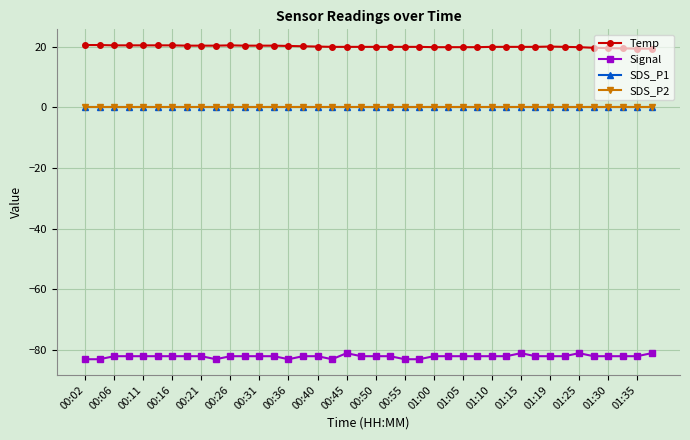

At which category does the chart reach its minimum across all series?

00:02